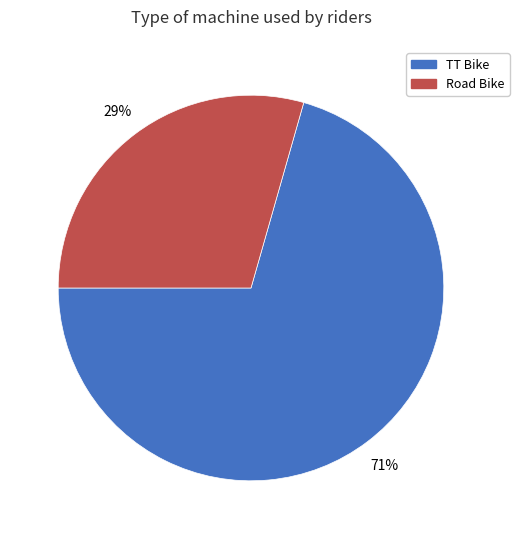

Which slice represents more than half of the pie?

TT Bike